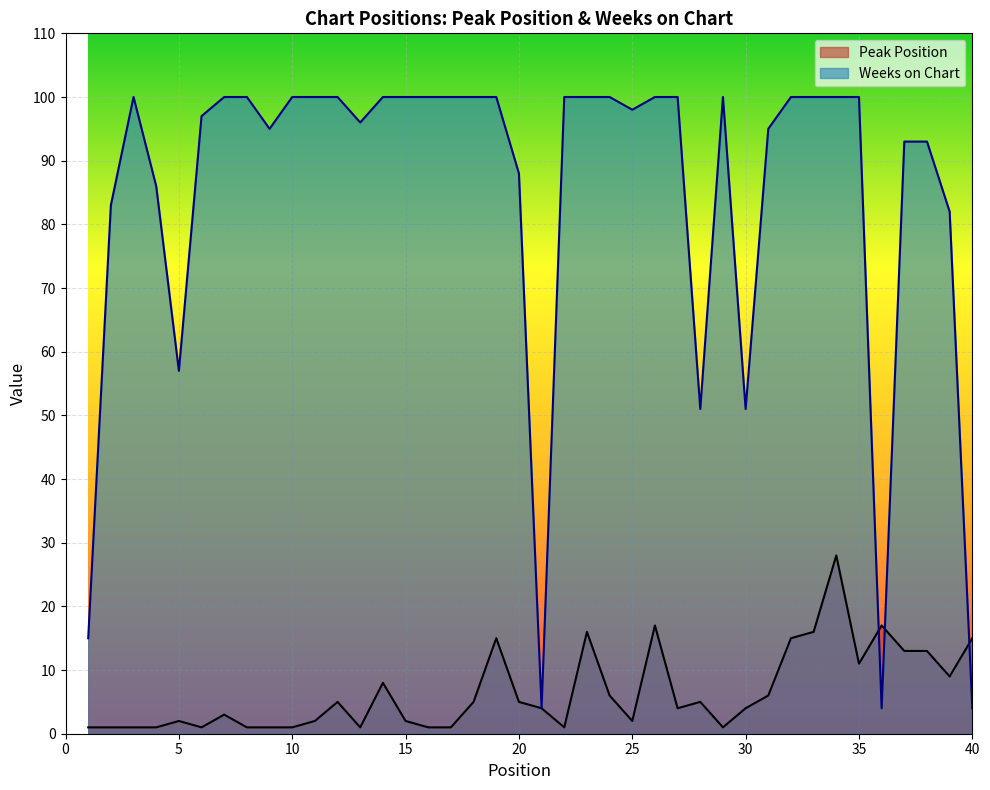

What is the value of the Peak Position point at the 33rd from the left?

16